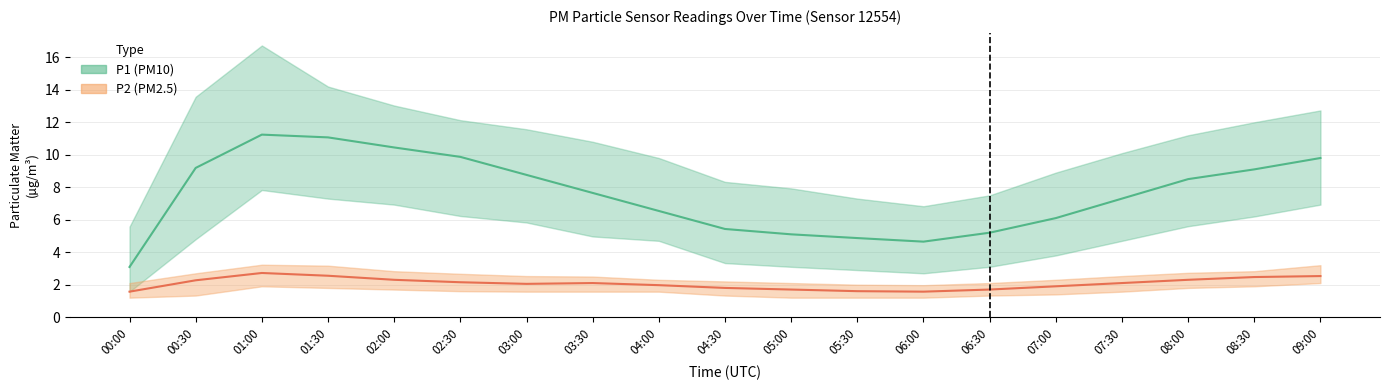

Reading left to right, extract all data points from this chart.

P1 (PM10) mean: 00:00=3.1	00:30=9.2	01:00=11.2	01:30=11.1	02:00=10.4	02:30=9.9	03:00=8.8	03:30=7.7	04:00=6.5	04:30=5.4	05:00=5.1	05:30=4.9	06:00=4.7	06:30=5.2	07:00=6.1	07:30=7.3	08:00=8.5	08:30=9.1	09:00=9.8
P2 (PM2.5) mean: 00:00=1.6	00:30=2.3	01:00=2.7	01:30=2.5	02:00=2.3	02:30=2.1	03:00=2.0	03:30=2.1	04:00=2.0	04:30=1.8	05:00=1.7	05:30=1.6	06:00=1.6	06:30=1.7	07:00=1.9	07:30=2.1	08:00=2.3	08:30=2.5	09:00=2.5